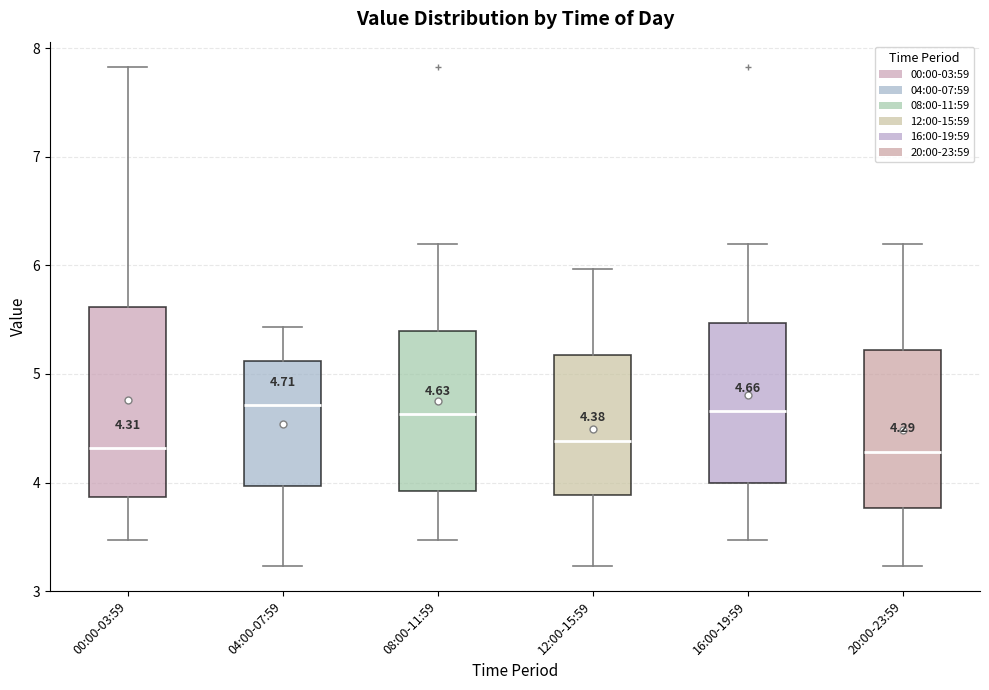

Which box is the tallest, from its lower edge to its upper edge?

00:00-03:59